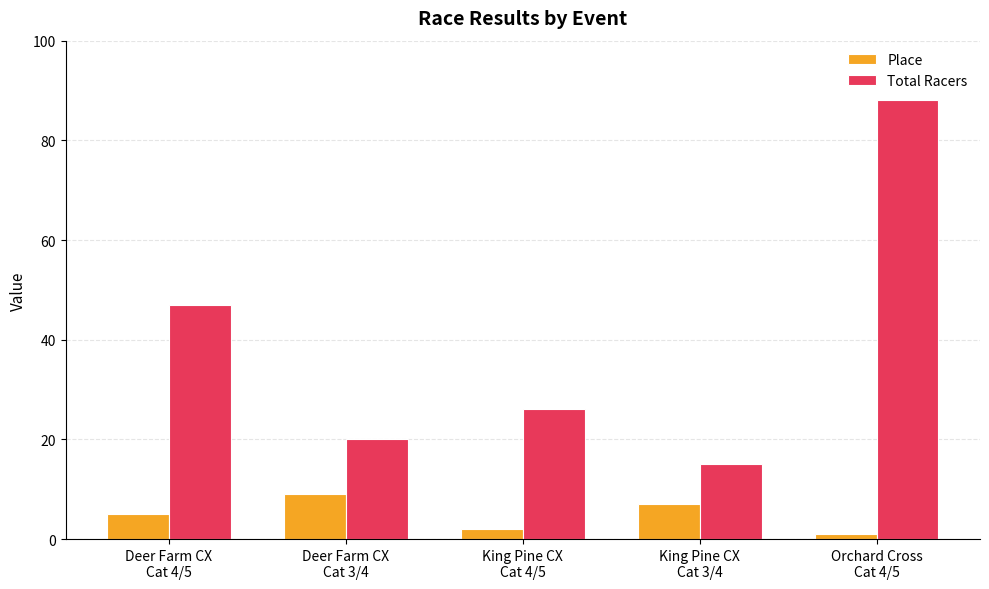

List the labels in order of Total Racers value, largest first.

Orchard Cross
Cat 4/5, Deer Farm CX
Cat 4/5, King Pine CX
Cat 4/5, Deer Farm CX
Cat 3/4, King Pine CX
Cat 3/4